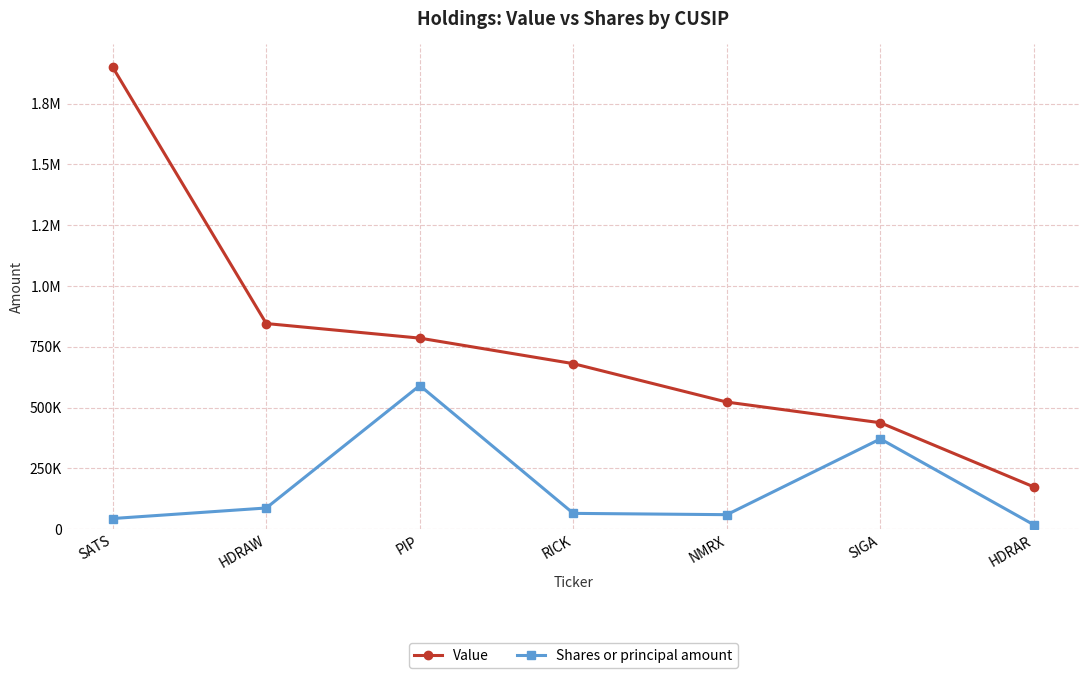

Reading right to left, extract all data points from this chart.

Value: 174000	438000	523000	681000	786000	846000	1900000
Shares or principal amount: 18040	371526	60000	65333	591134	87500	44150